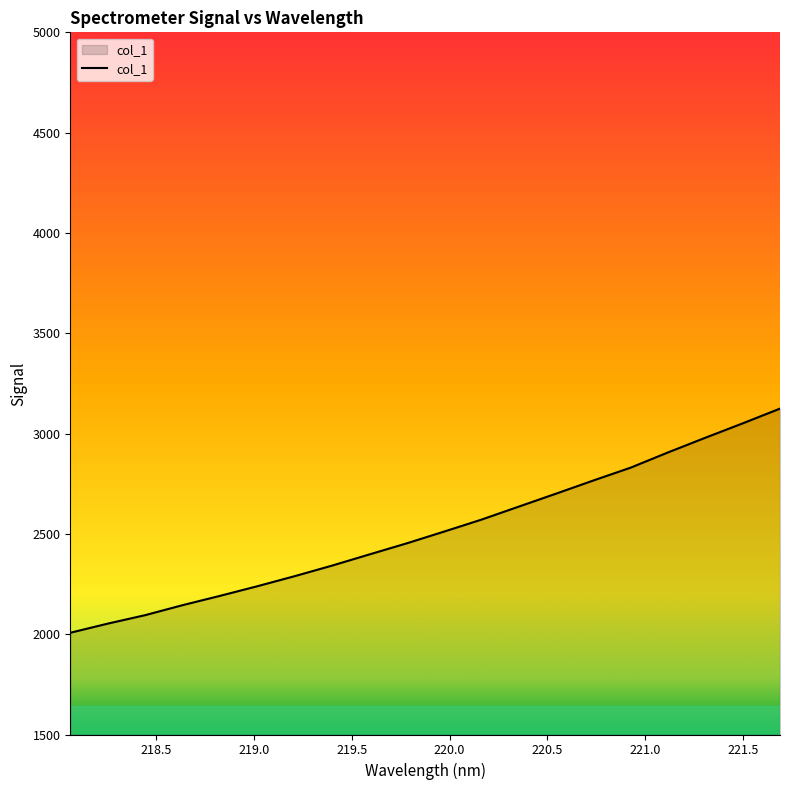

What is the difference between the maximum and minimum values?

1117.3